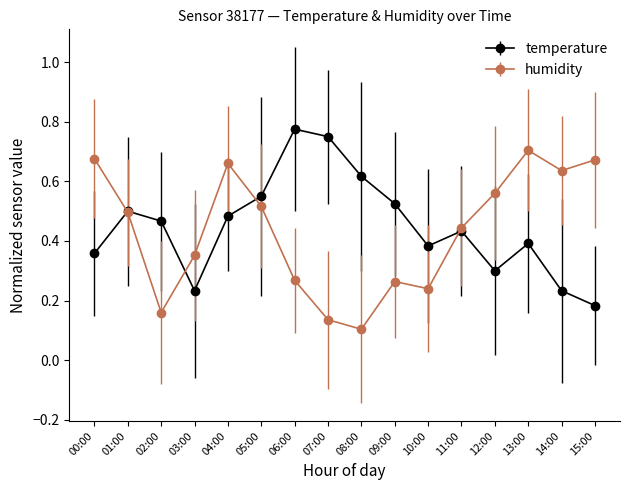

At which label is temperature closest to 0?

15:00